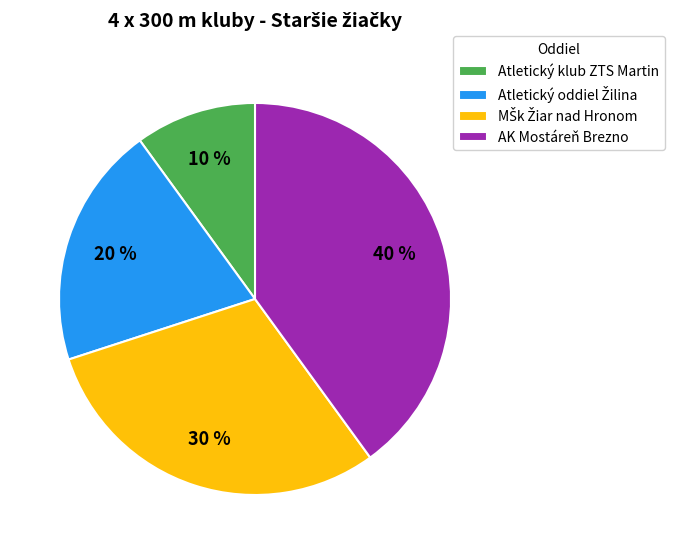

Count the number of slices in the pie.

4